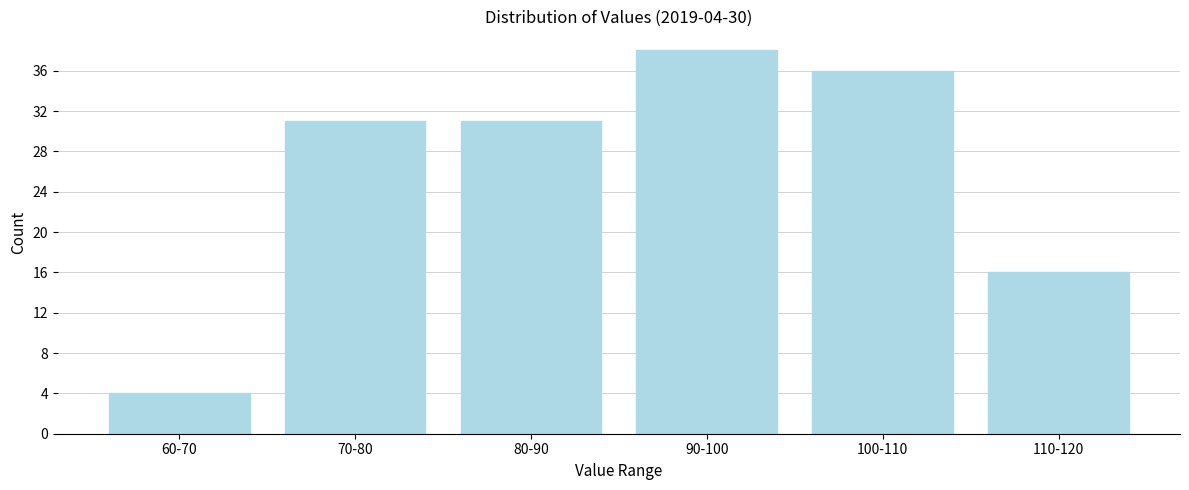

Reading left to right, extract all data points from this chart.

4	31	31	38	36	16